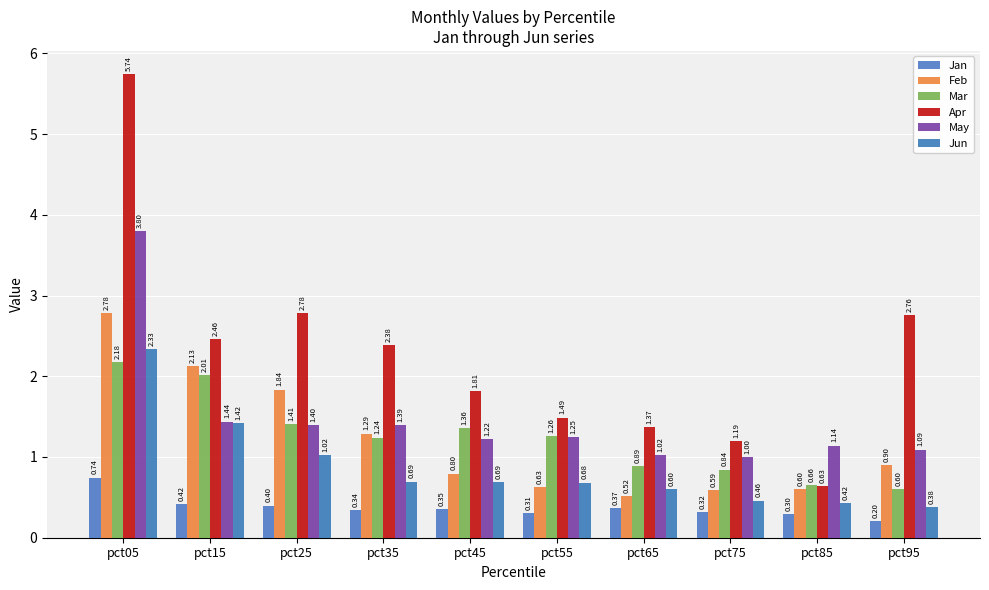

What is the average value of the May series?

1.5